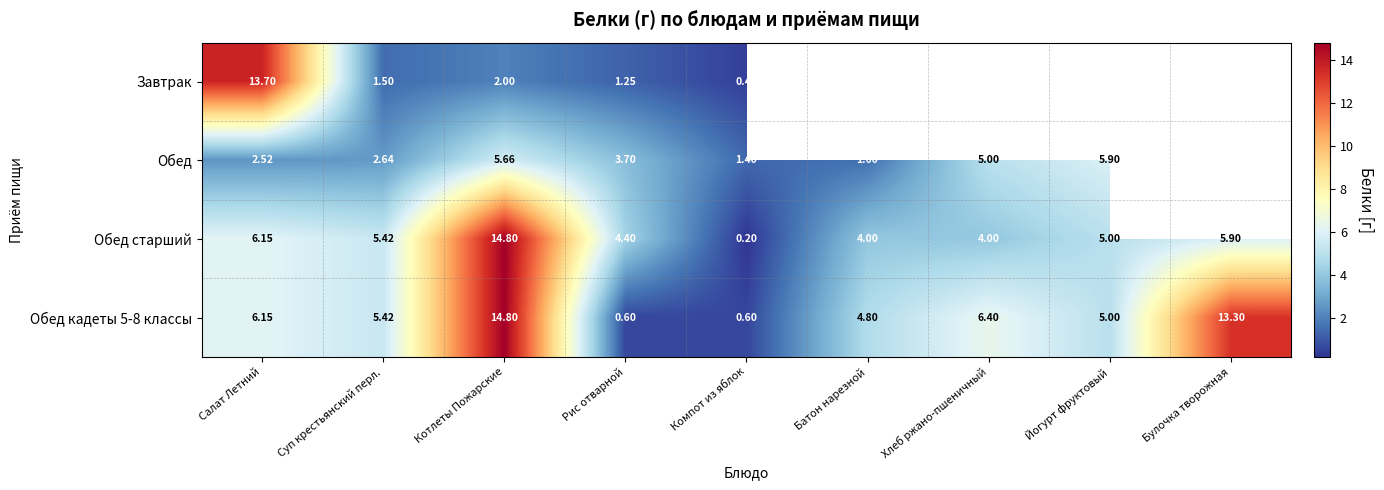

What is the average value of the Обед старший series?

5.5